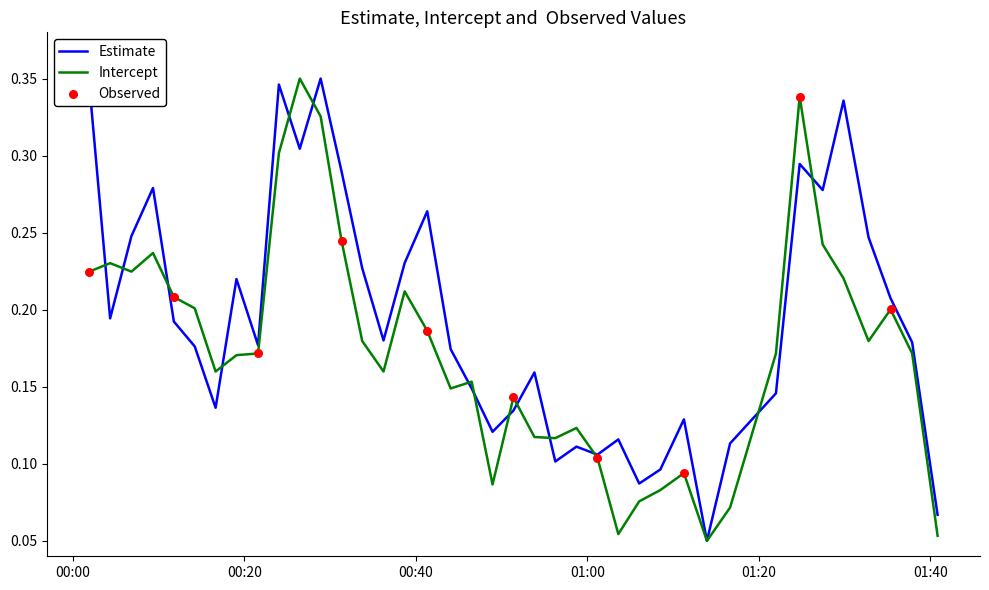

Which series has the largest total across all categories?

Estimate